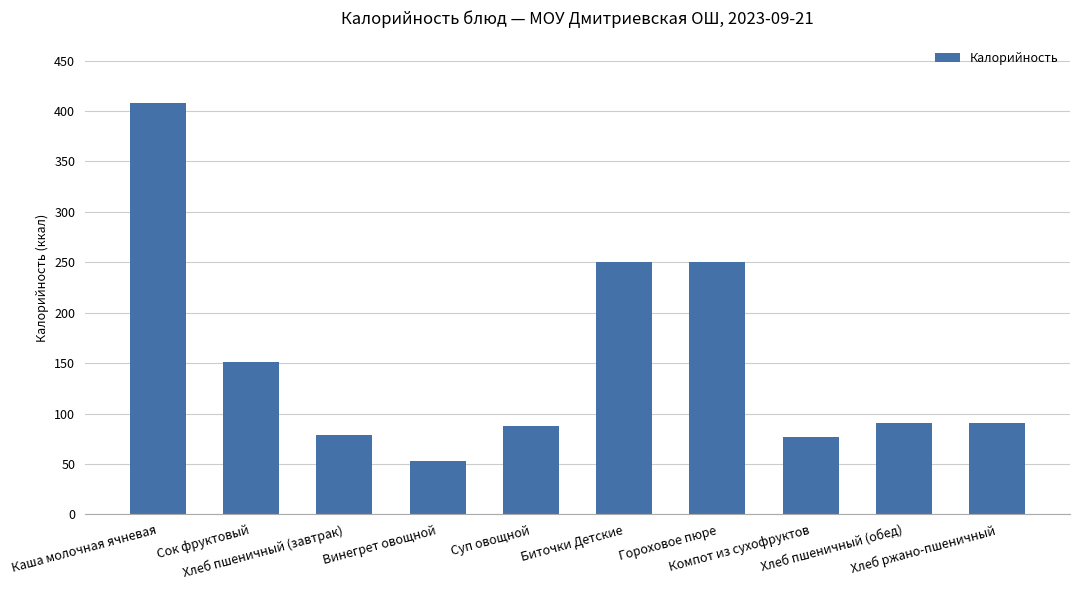

Which has a higher value, Компот из сухофруктов or Гороховое пюре?

Гороховое пюре